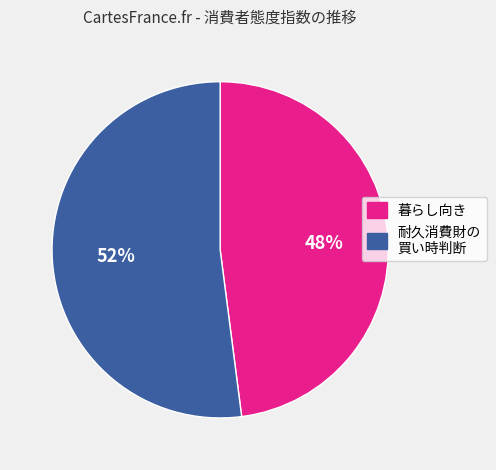

Is there a majority slice in this chart?

Yes